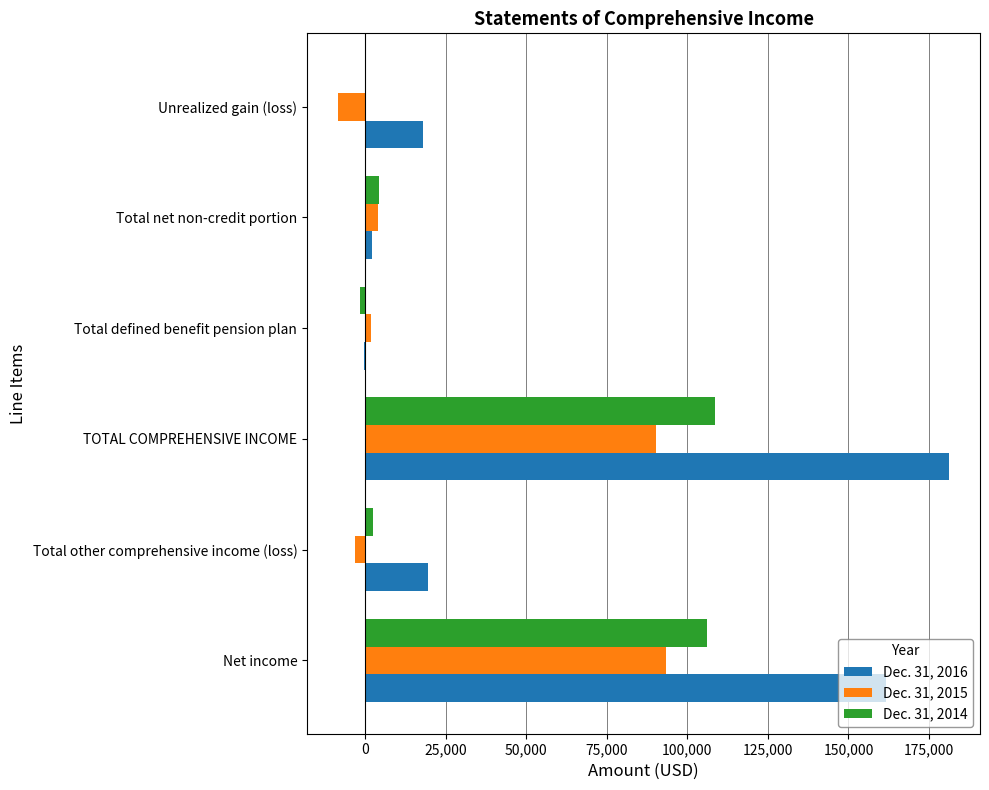

Which series has the largest total across all categories?

Dec. 31, 2016